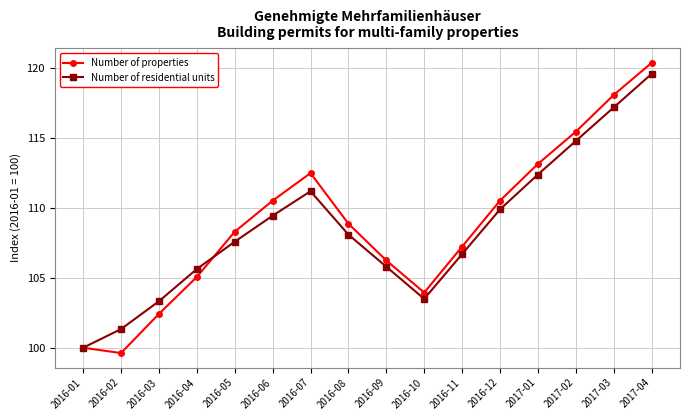

How many data points in Number of residential units are above 108?

8